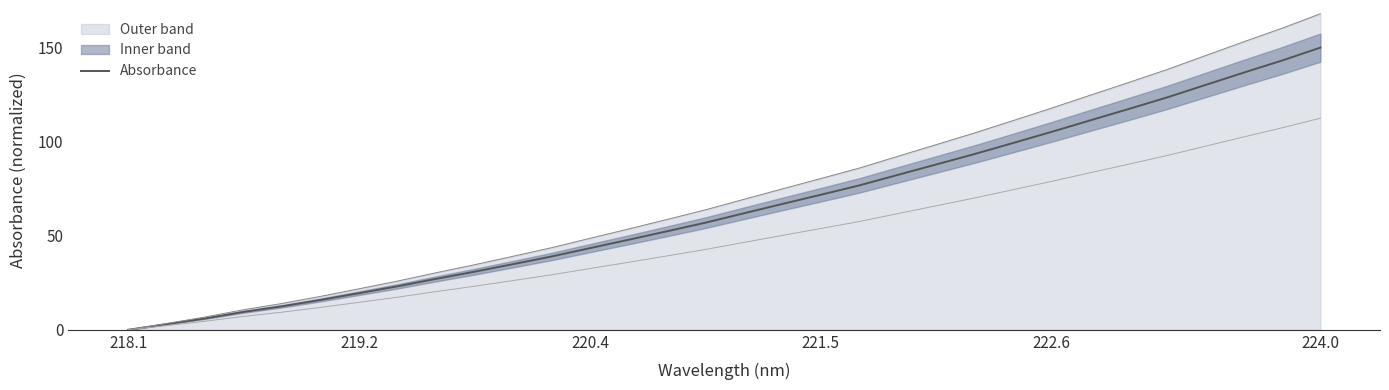

What is the maximum value for Outer band?

168.0